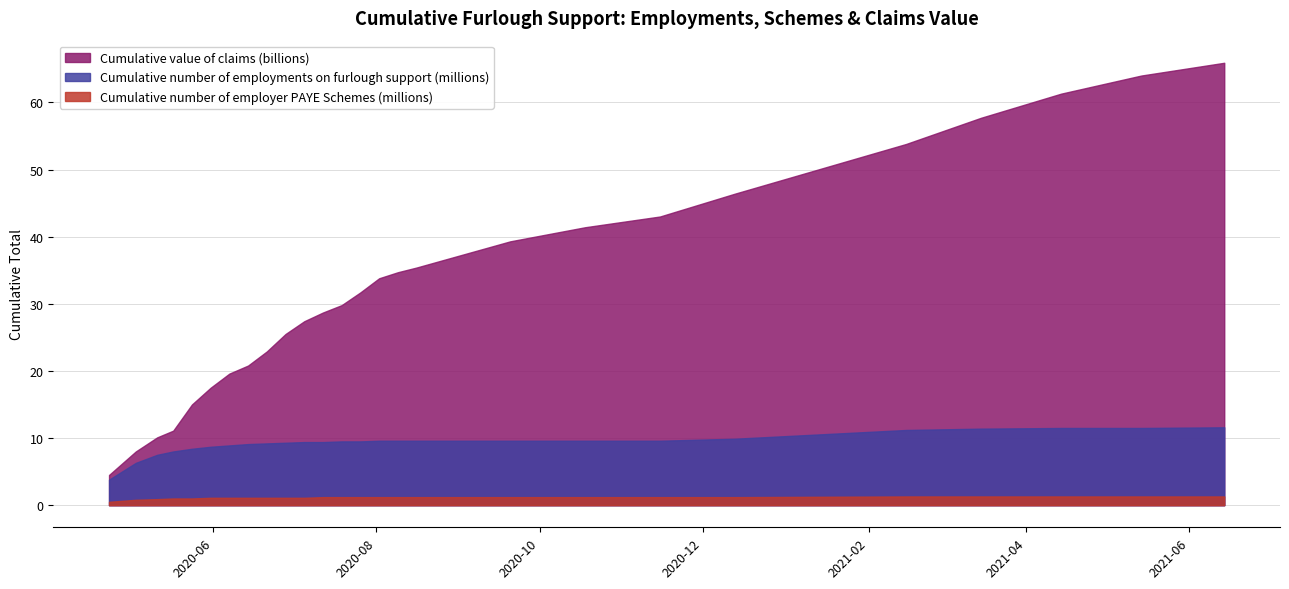

What is the spread (max minus min) of values at 20 September 2020?

38.1